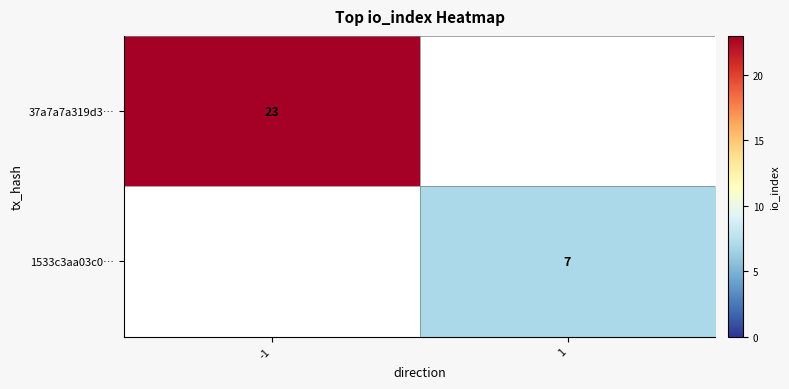

The value of 37a7a7a319d3… at -1 is 23. True or false?

True